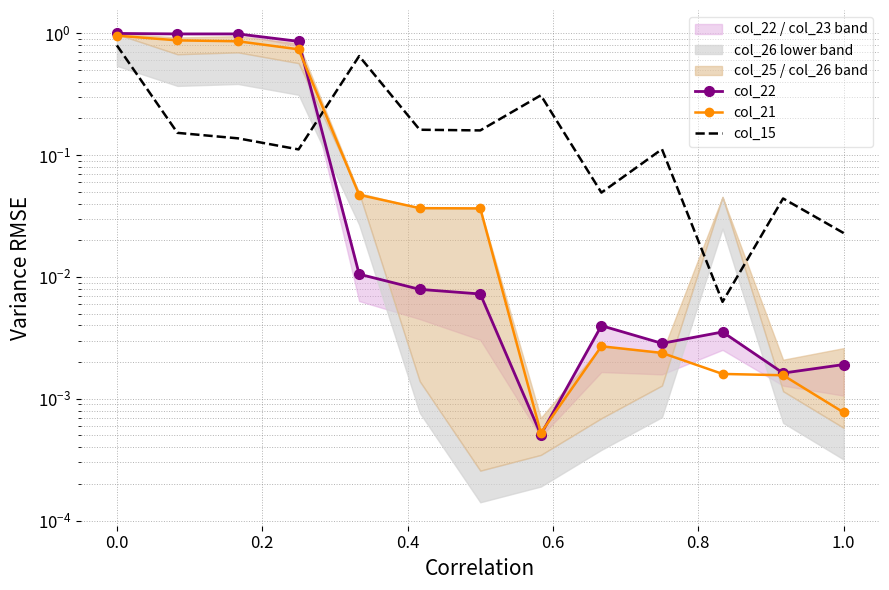

Which series has the largest range (max minus min)?

col_22